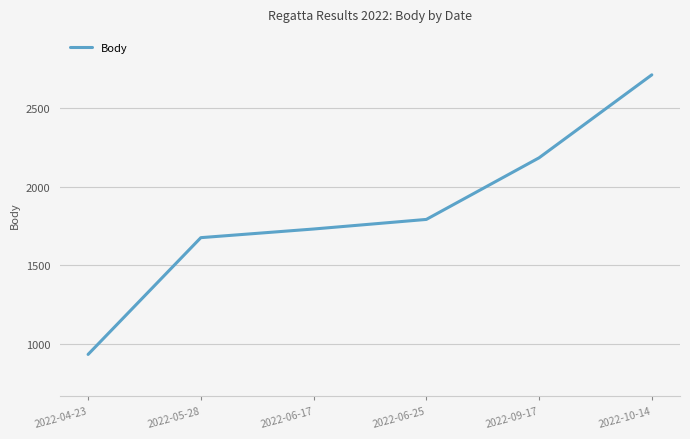

The chart shows a value of 2711 at 2022-10-14. True or false?

True